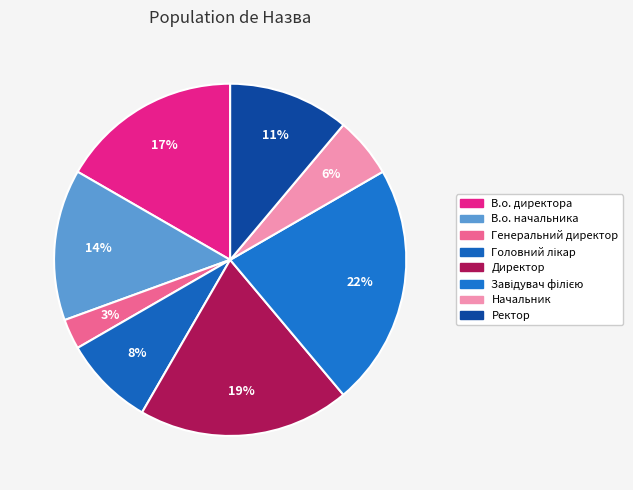

Does Ректор account for over 50% of the chart?

No